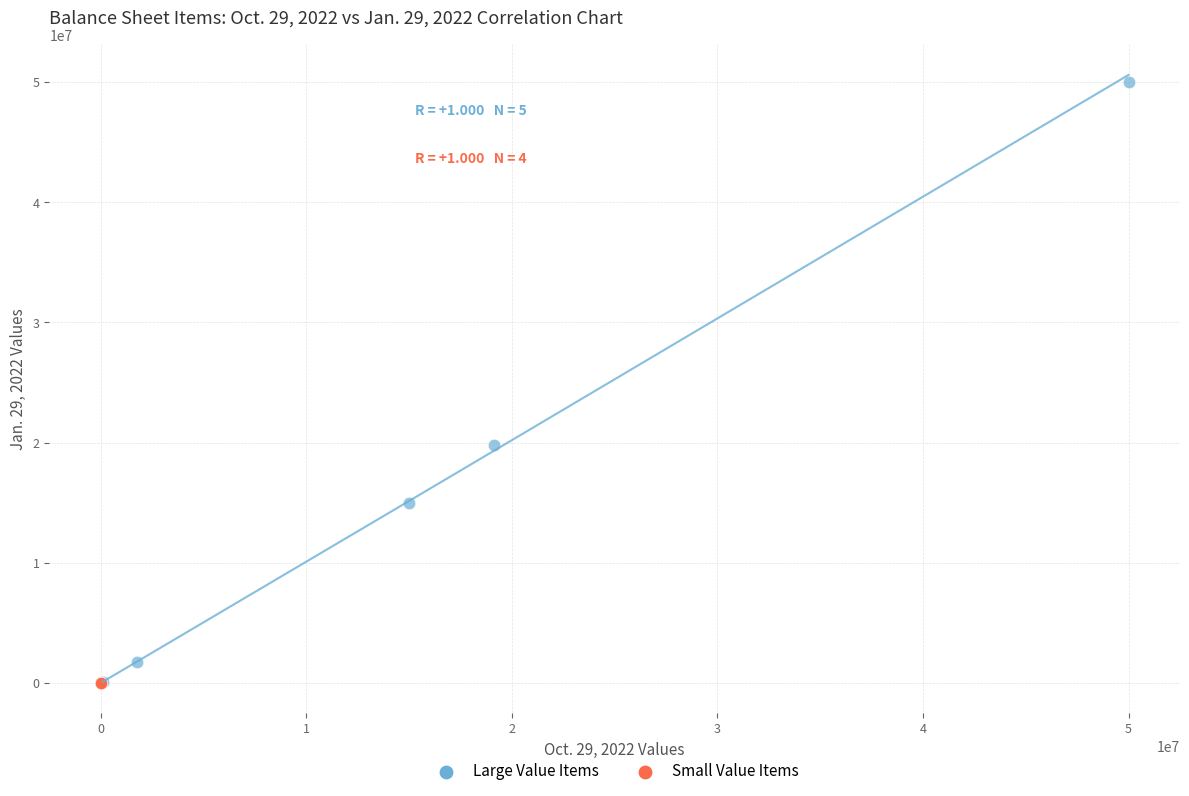

Which series reaches the maximum Y coordinate?

Large Value Items